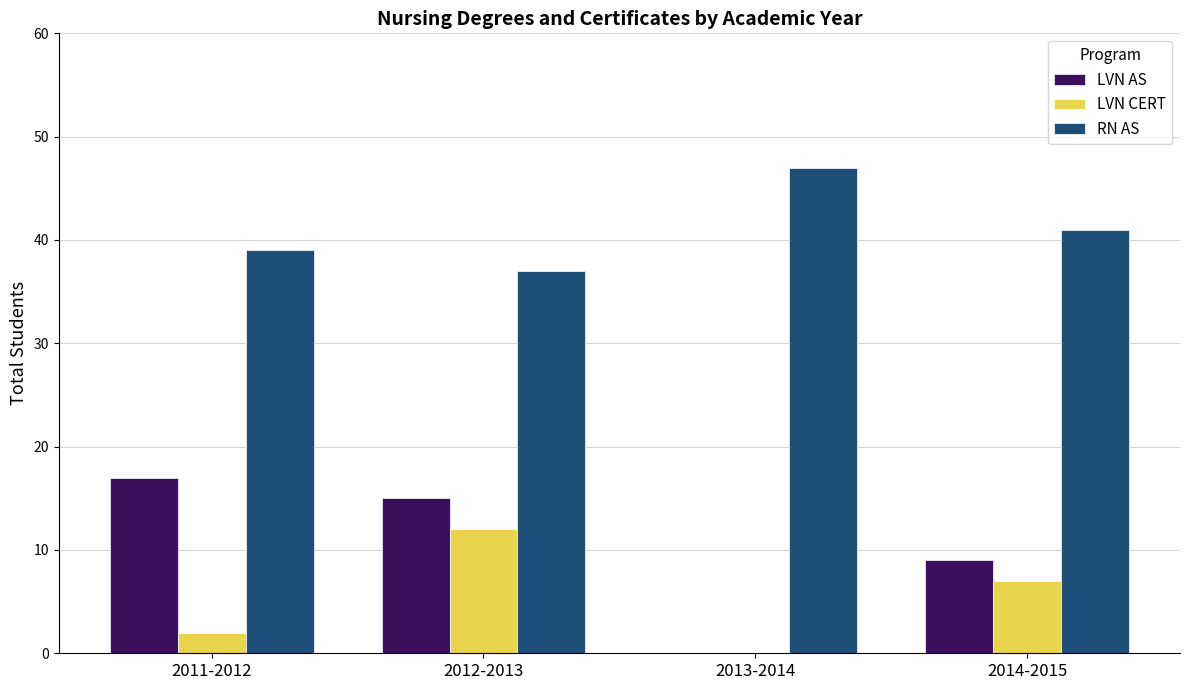

Which category has the highest value in the RN AS series?

2013-2014